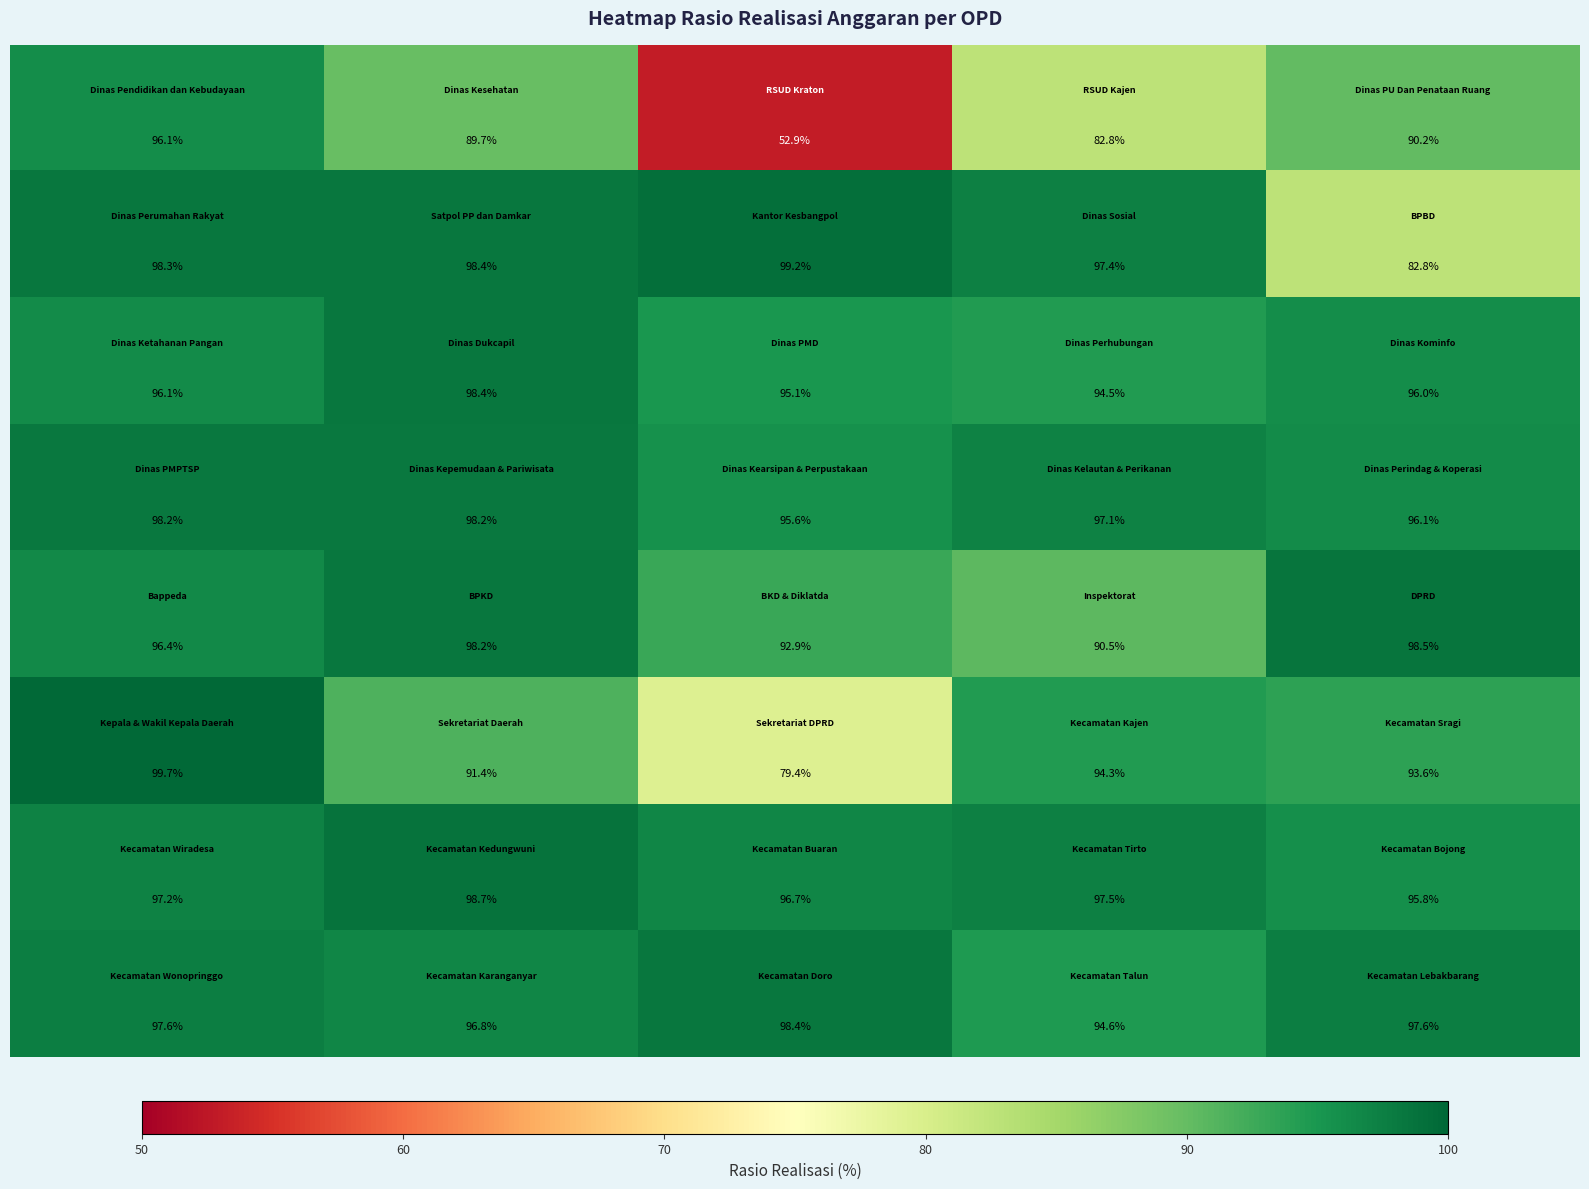

What is the greatest value displayed?

99.7